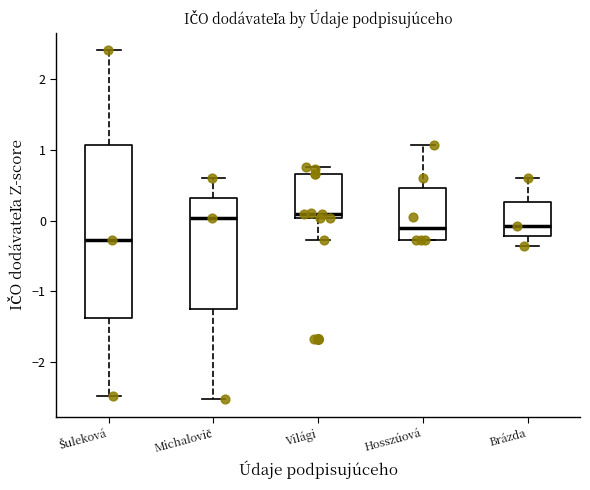

Reading left to right, read every box against the y-axis: the position of its median line, the range the box covers, and the ends of its whiskers. The values are not printed on the chart, so give them approximately, as read against the axis.

Šuleková: median -0.3, box -1.4 to 1.1, whiskers -2.5 to 2.4
Michalovič: median 0.0, box -1.2 to 0.3, whiskers -2.5 to 0.6
Világi: median 0.1, box 0.0 to 0.7, whiskers -0.3 to 0.8
Hosszúová: median -0.1, box -0.3 to 0.5, whiskers -0.3 to 1.1
Brázda: median -0.1, box -0.2 to 0.3, whiskers -0.4 to 0.6